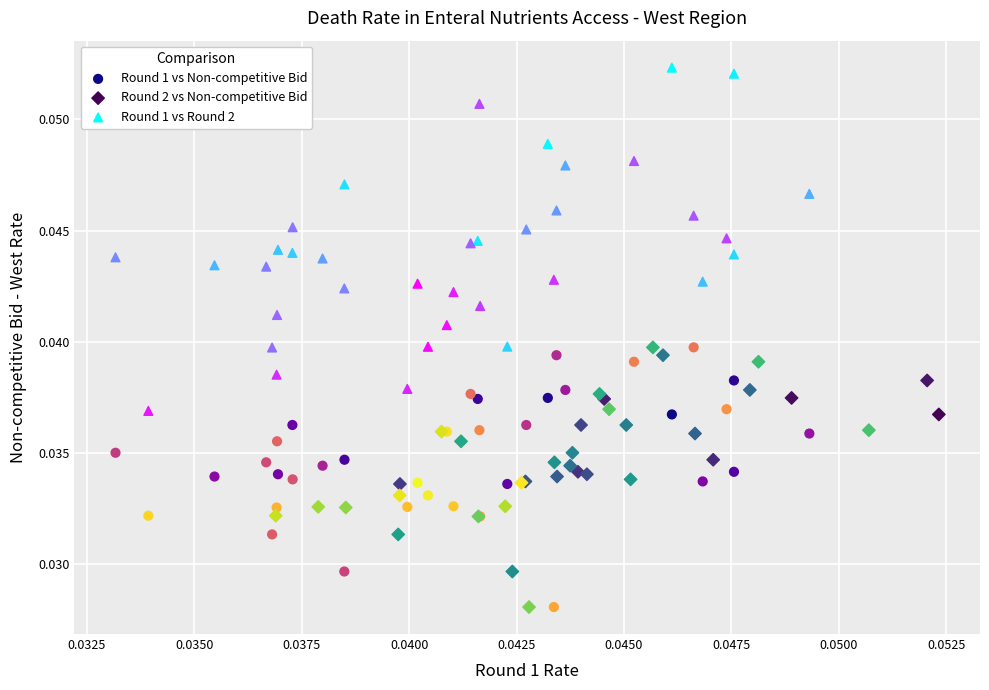

Which series has the widest spread of Y values?

Round 1 vs Round 2